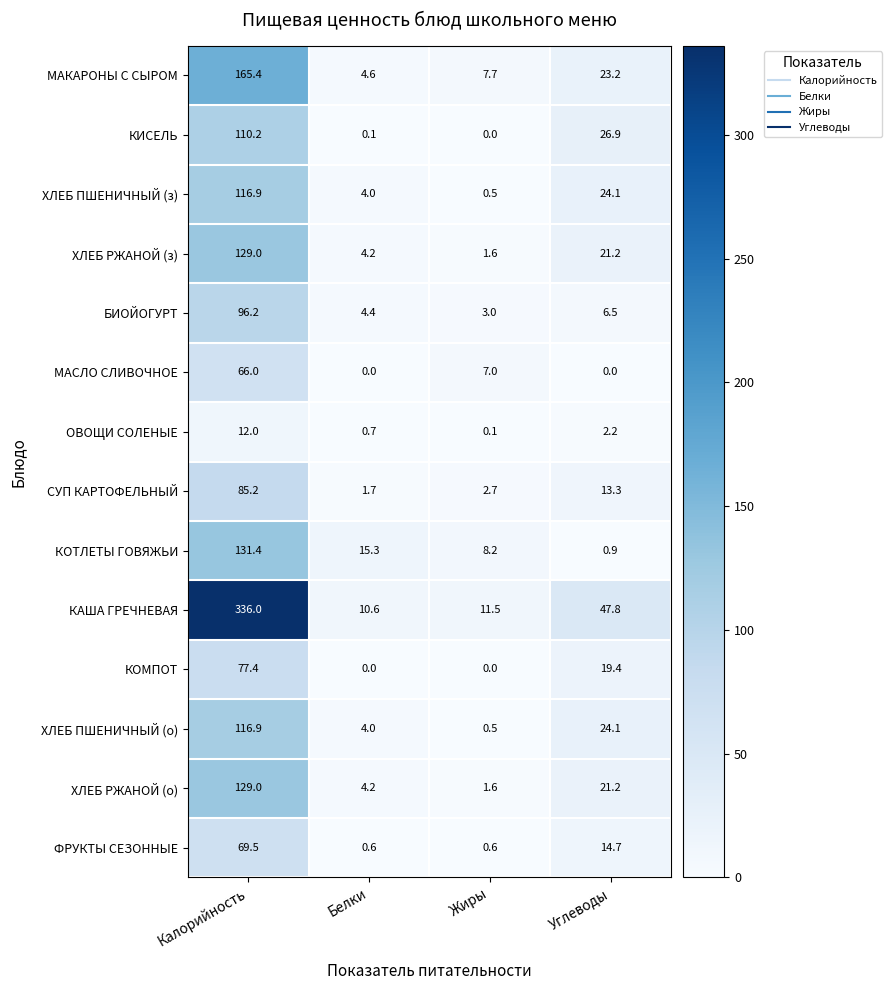

What is the difference between the highest and lowest values at Жиры?

11.5